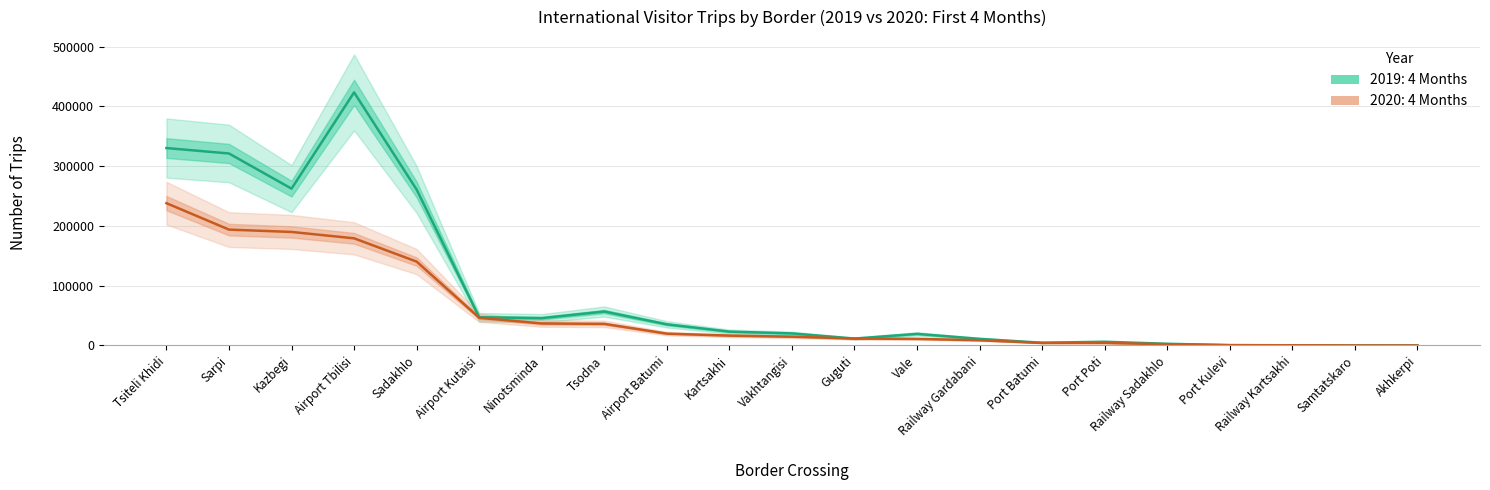

How many values in the 2019: 4 Months series are below 20189?

10